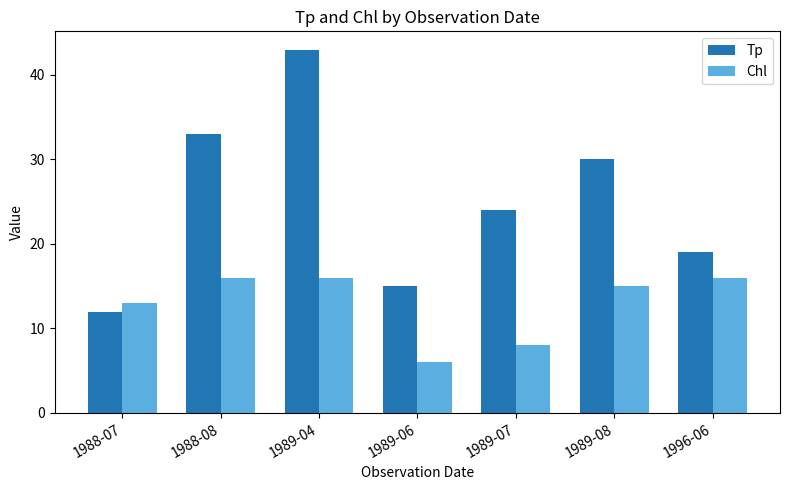

Is it true that Tp equals 30 at 1989-08?

True